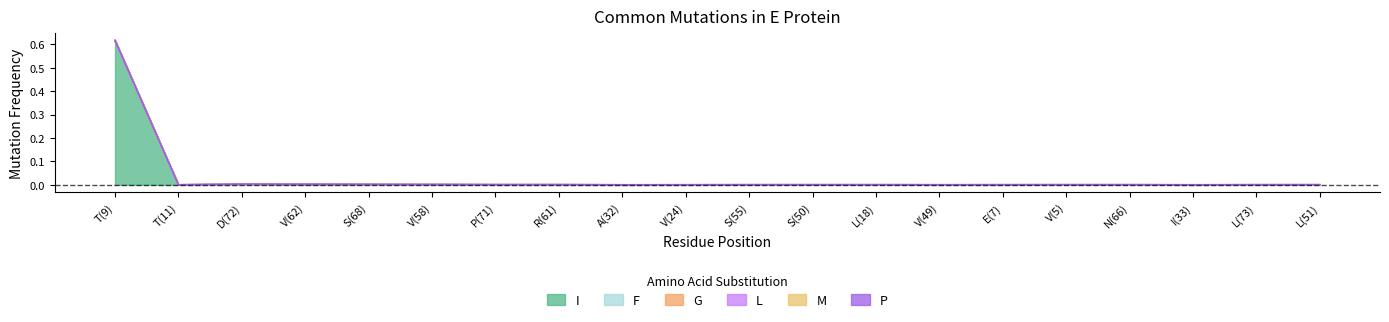

Where is the first local maximum for P?

S(68)